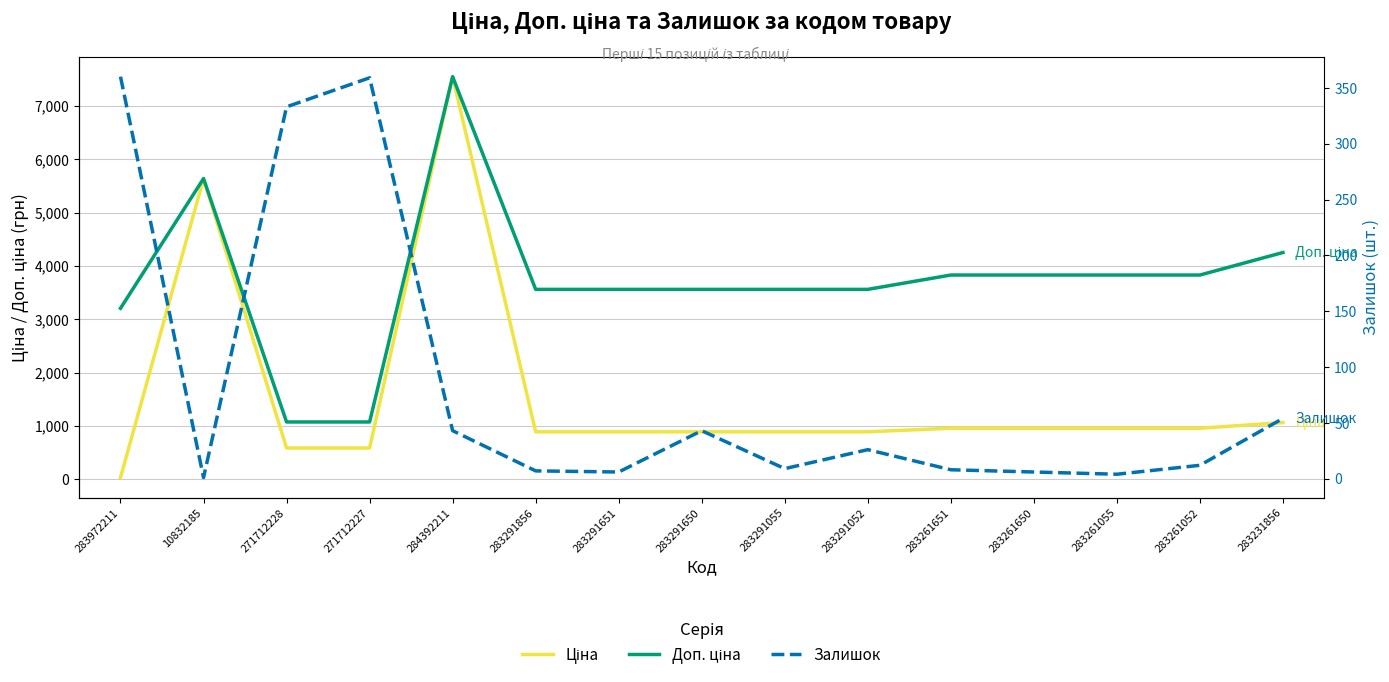

In Залишок, how many points are lower than both neighbors (excluding endpoints)?

4